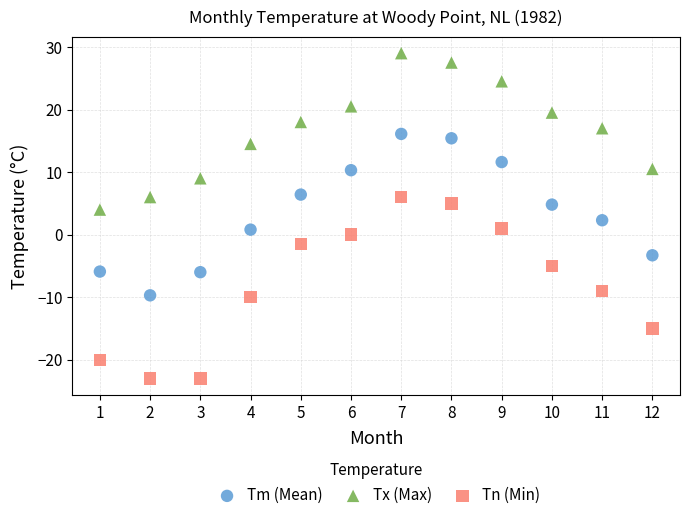

Across all data points, what is the range of Y values (max minus min)?

52.0